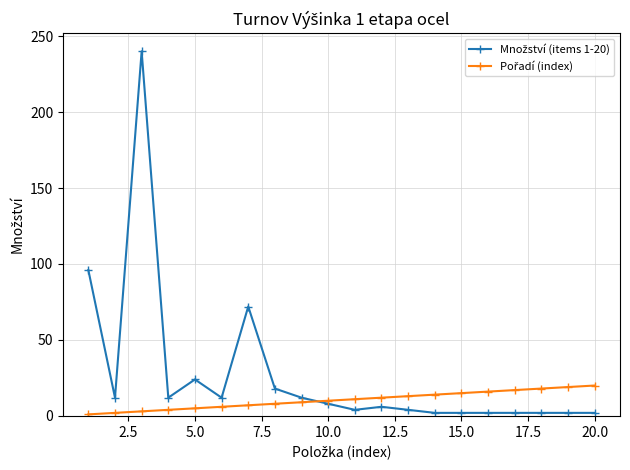

At how many categories does at least one series exceed 52?

3